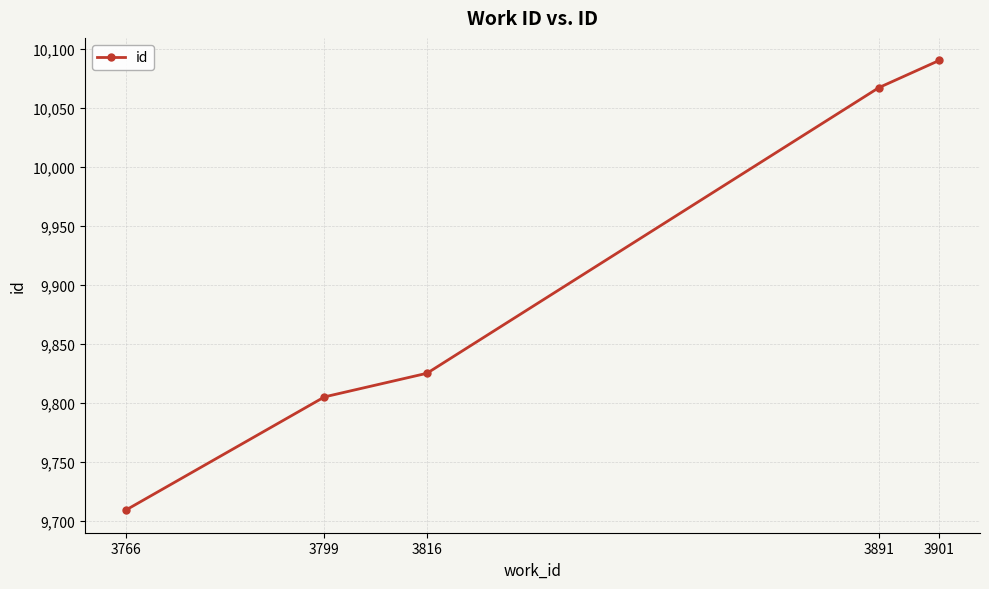

What is the minimum value shown in the chart?

9709